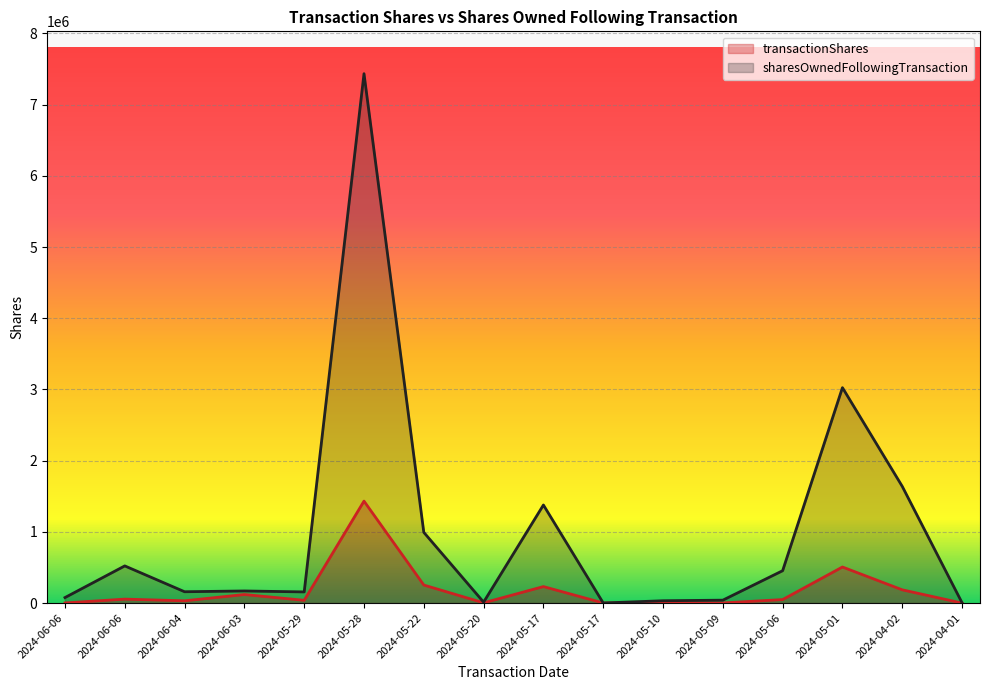

Is the value of sharesOwnedFollowingTransaction at 2024-05-20 greater than the value of transactionShares at 2024-05-01?

No